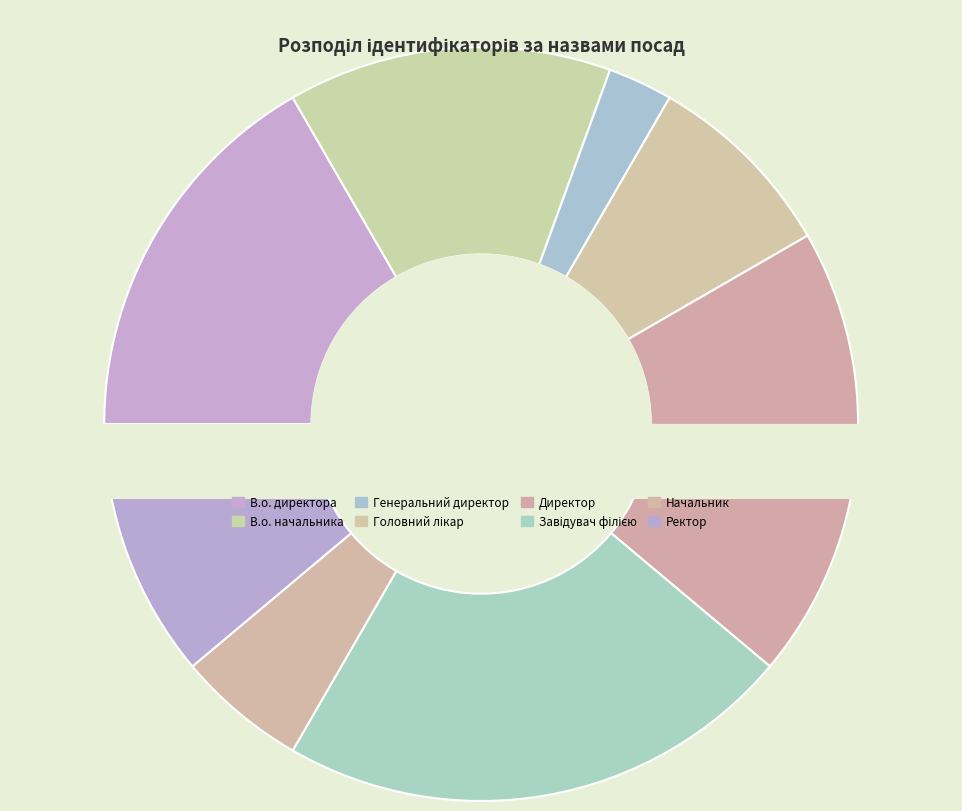

What percentage is the Завідувач філією slice, to the nearest percent?

22%